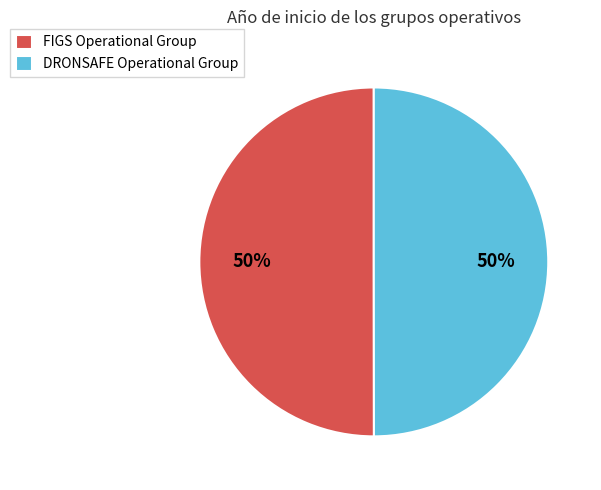

Approximately how many times larger is the value at DRONSAFE Operational Group compared to FIGS Operational Group?

1.0